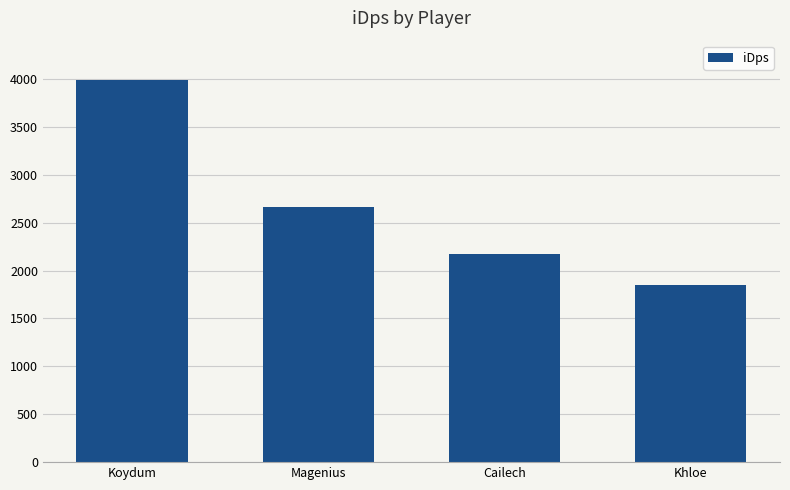

Count the number of values greater than 2667.

2